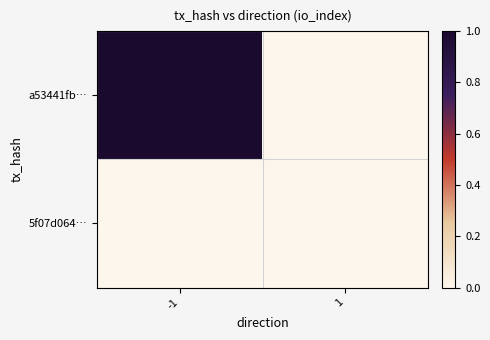

How many categories are shown in the chart?

2